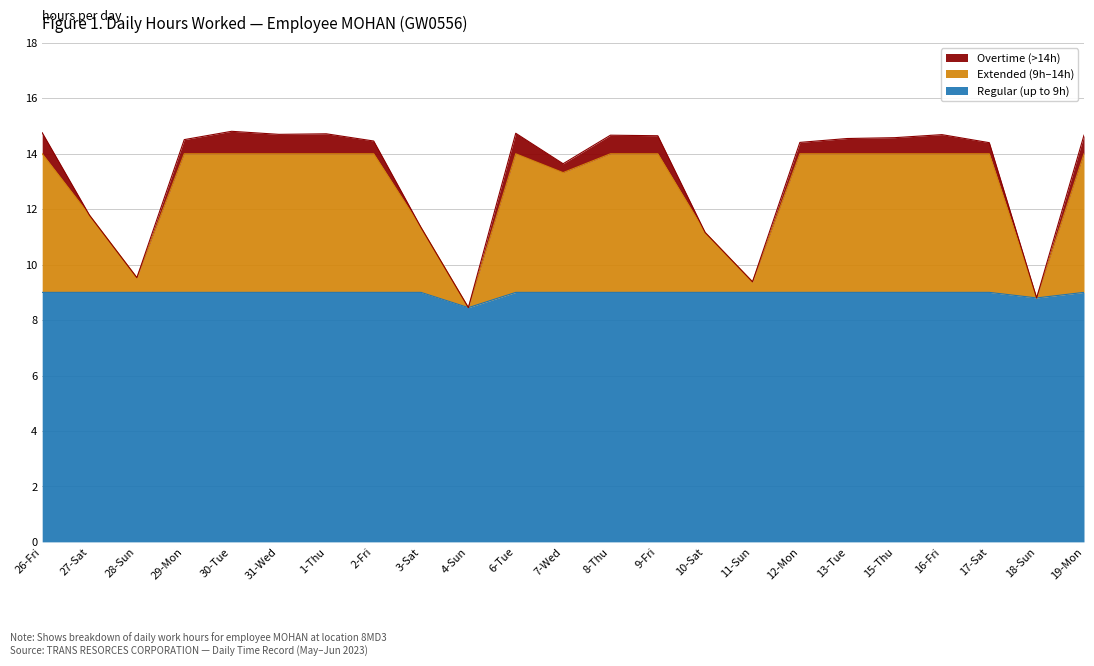

What is the difference between the maximum and second lowest values in the Hours Worked series?

6.0